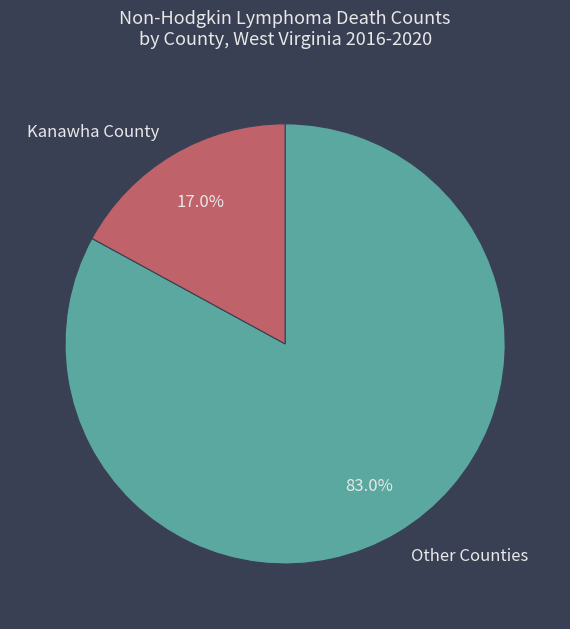

Which category has the smallest portion of the pie?

Kanawha County